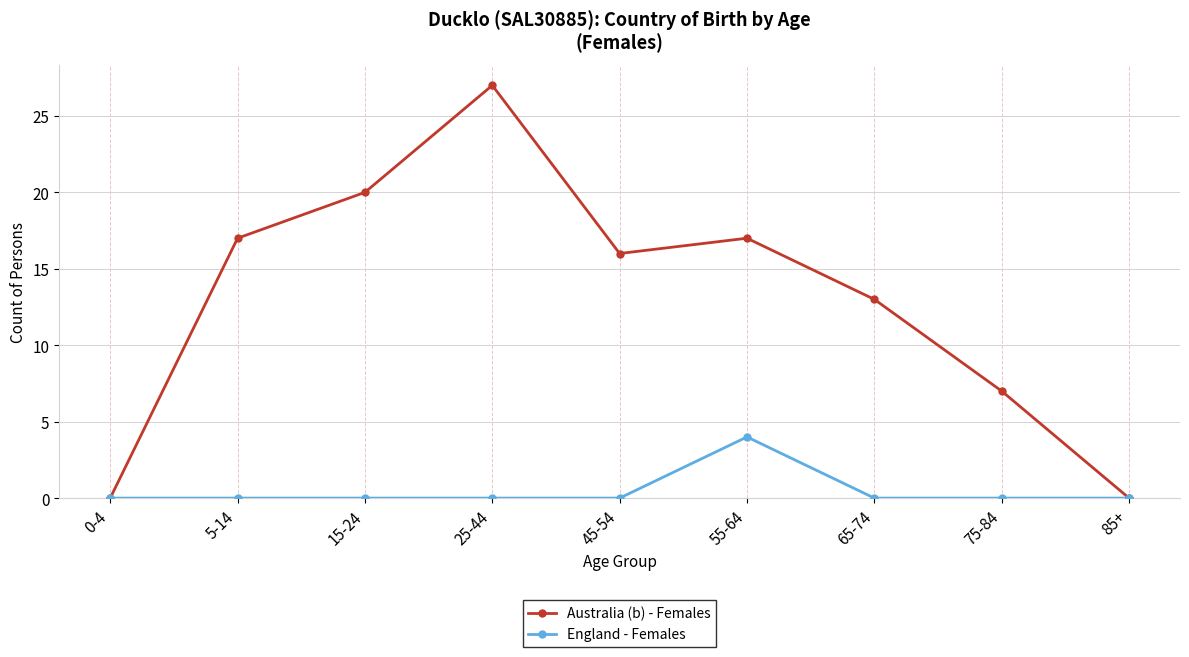

What is the sum of all Australia (b) - Females values?

117